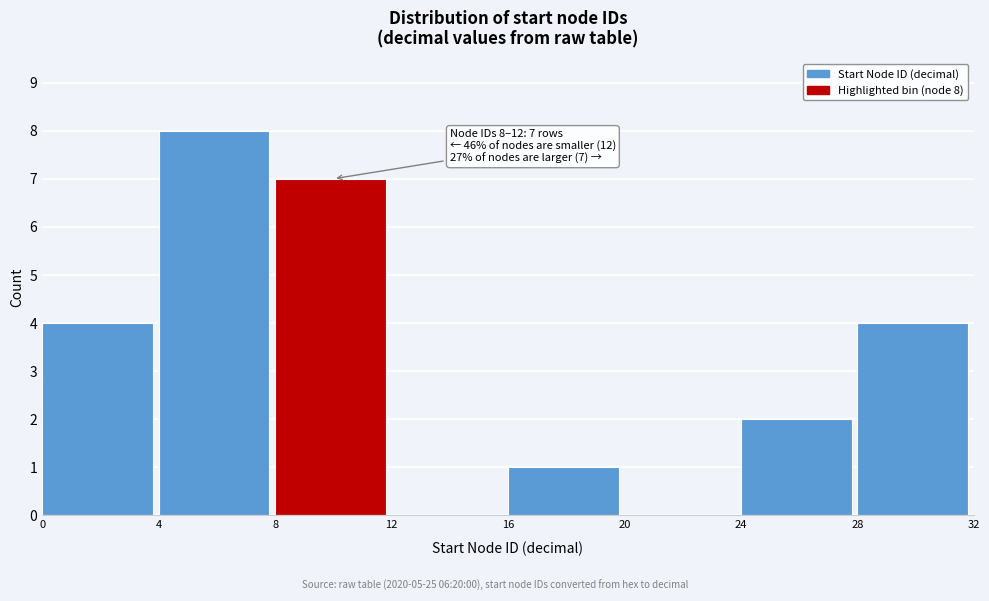

Which range on the x-axis has the tallest bar?

4 to 8